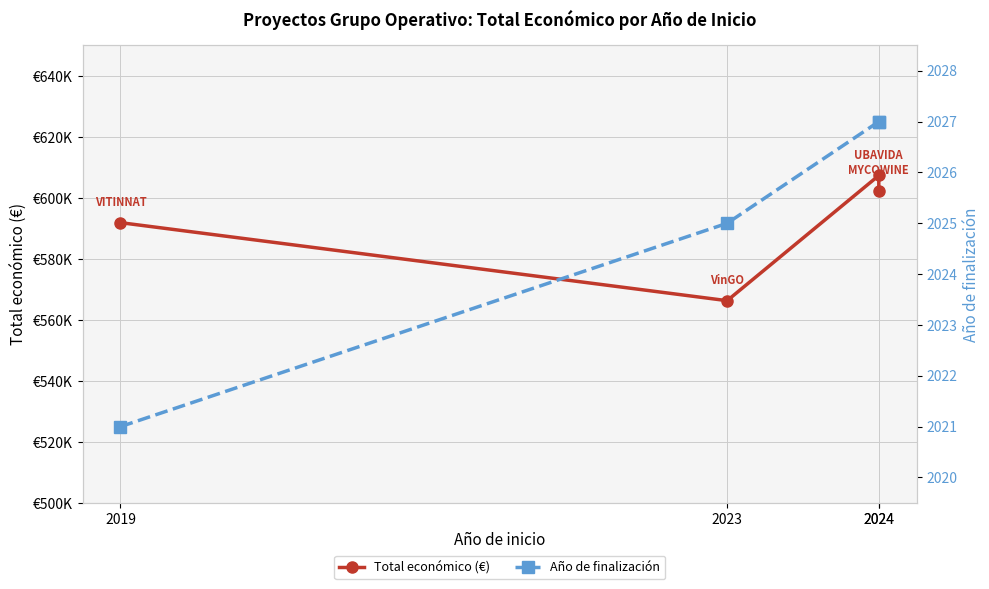

True or false: Año de finalización has more than 2 points higher than both neighbors.

False